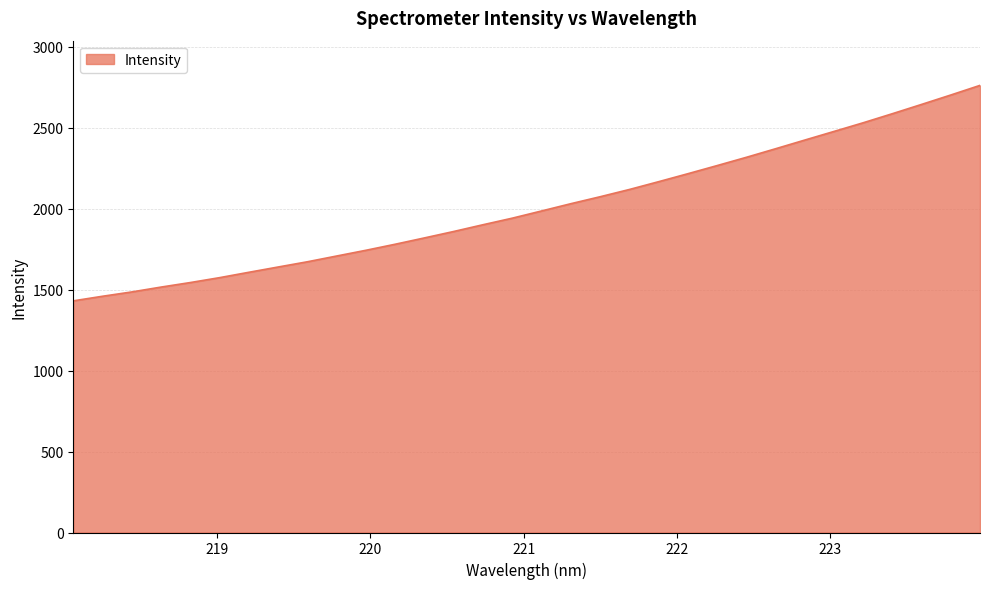

What is the sum of all values?

64318.0